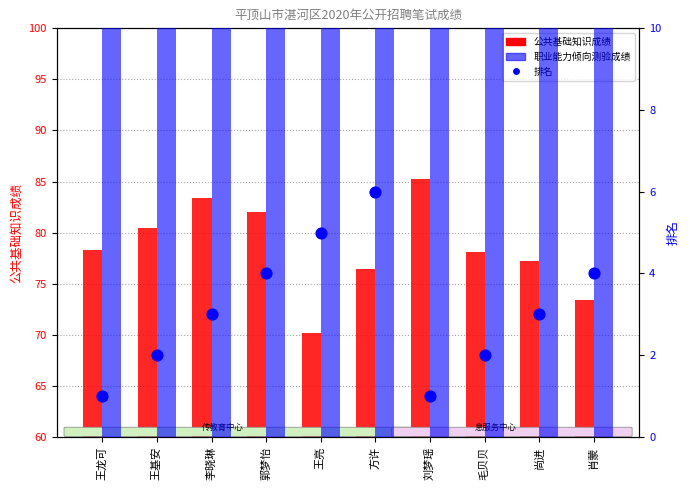

At how many categories does at least one series exceed 33?

10